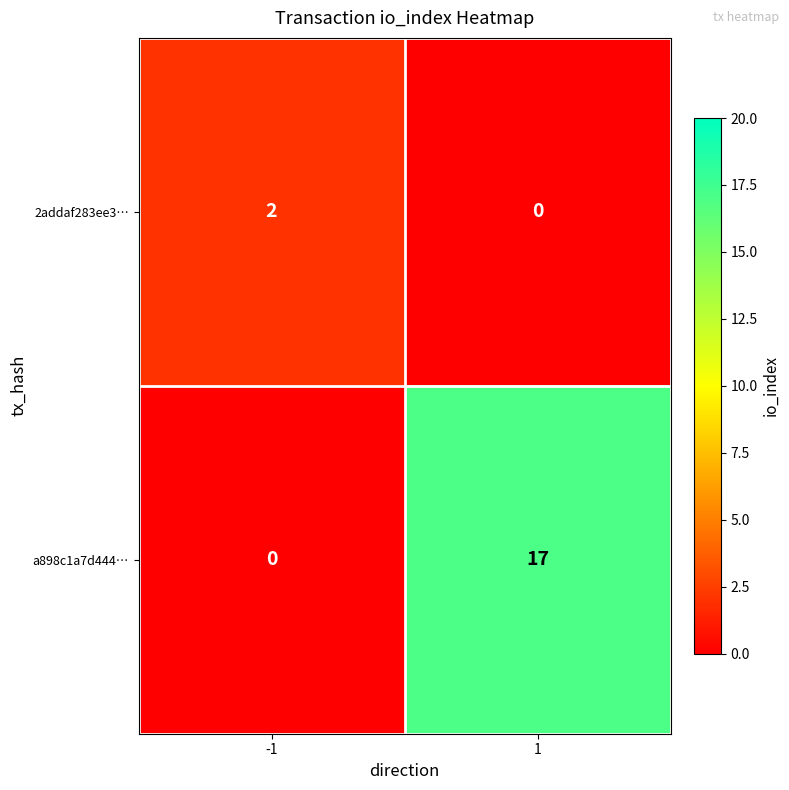

Count the number of categories in the chart.

2